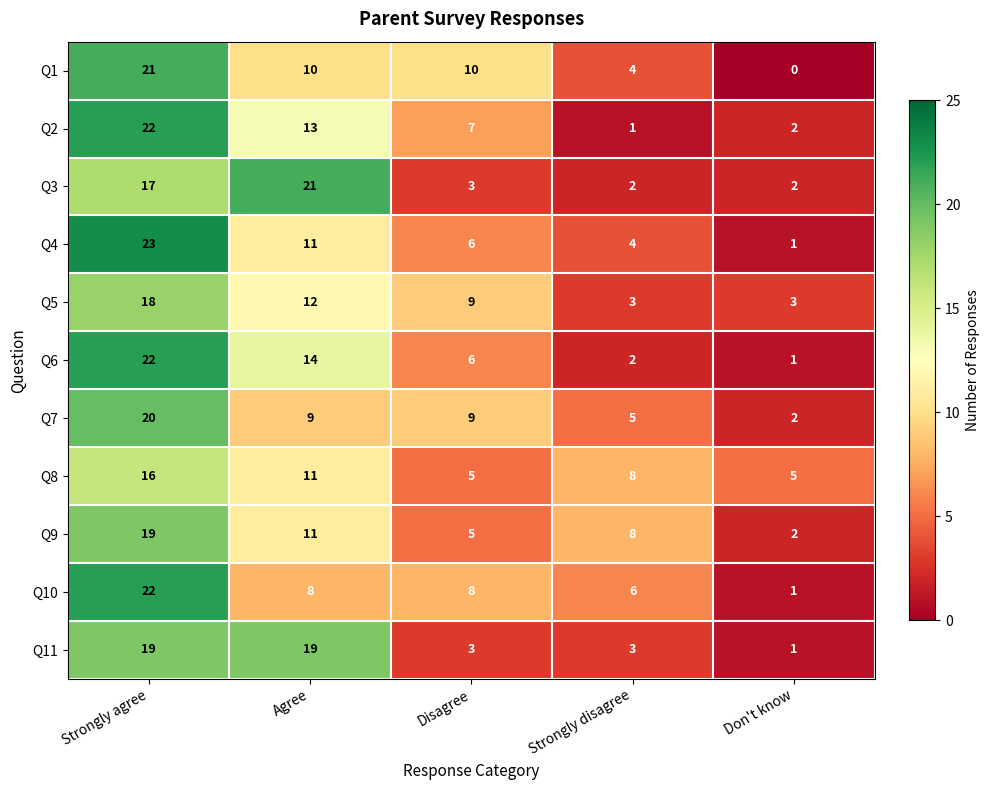

Is the value of Q8 at Disagree greater than the value of Q3 at Don't know?

Yes